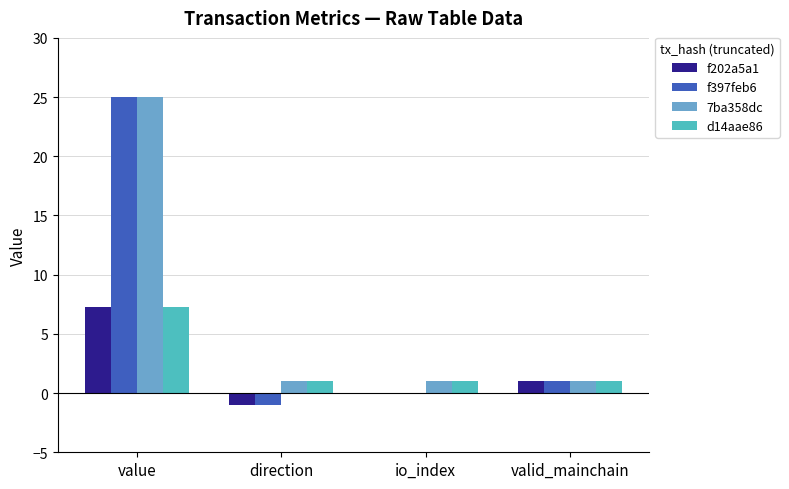

What are all the series names shown in the legend?

f202a5a1, f397feb6, 7ba358dc, d14aae86